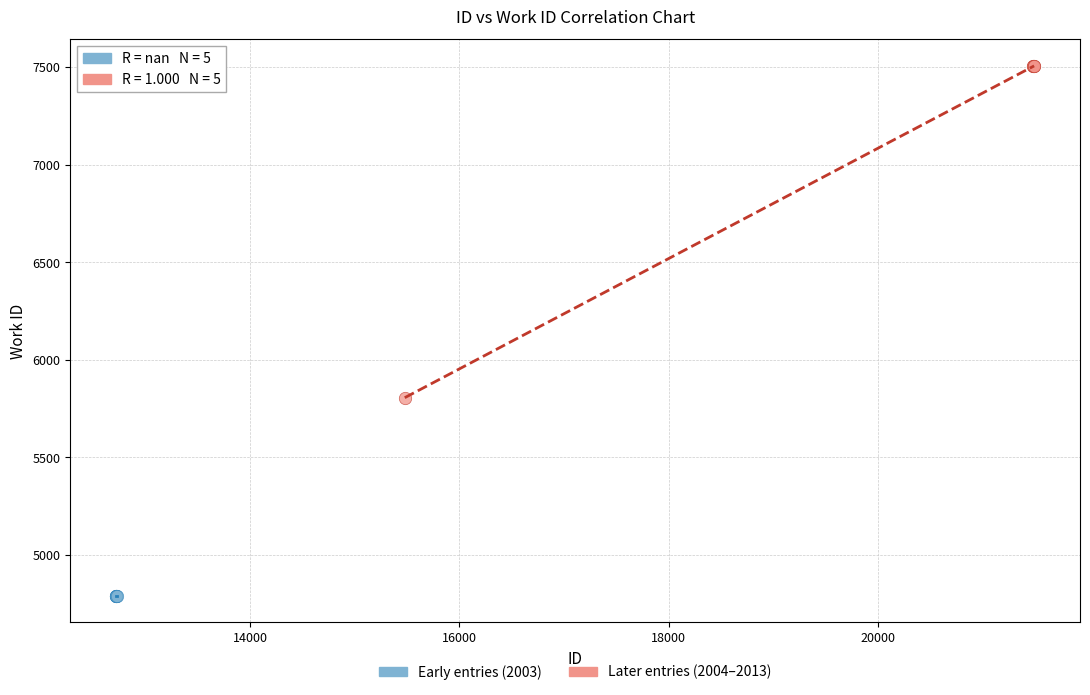

Which series contains the highest Y value?

Later entries (2004–2013)